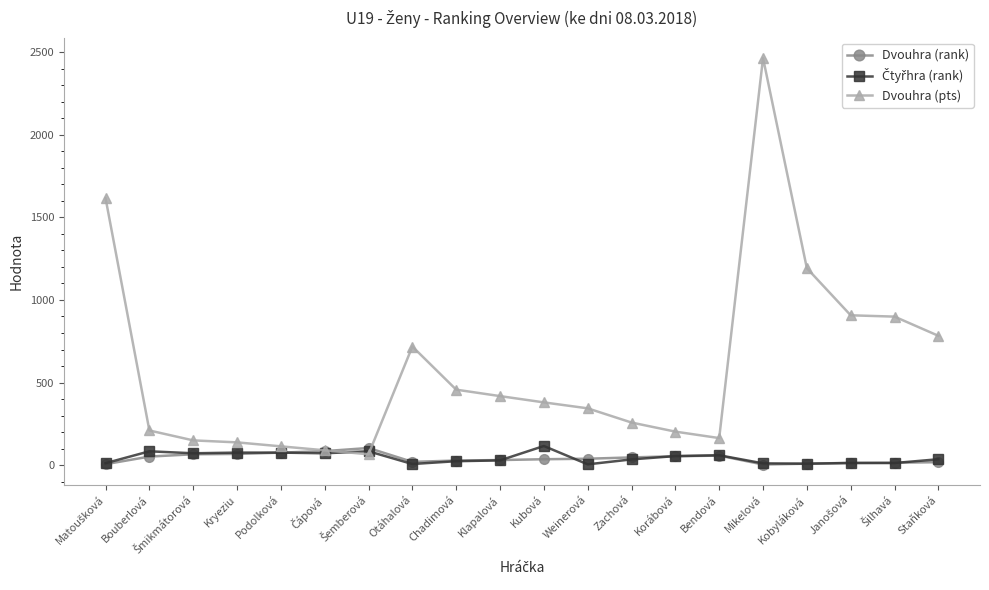

True or false: Dvouhra (pts) has more than 1 interior local peaks.

True